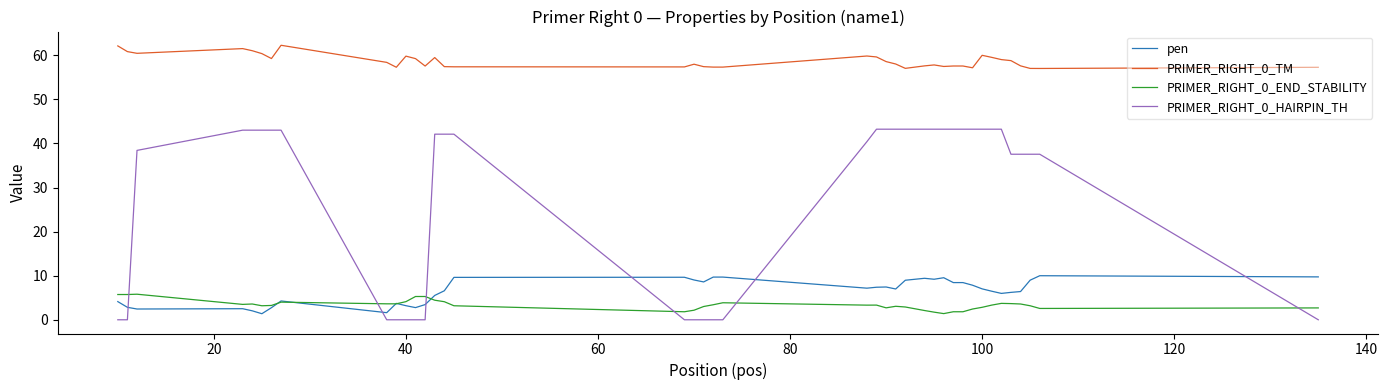

True or false: PRIMER_RIGHT_0_HAIRPIN_TH and PRIMER_RIGHT_0_END_STABILITY intersect in this chart.

True